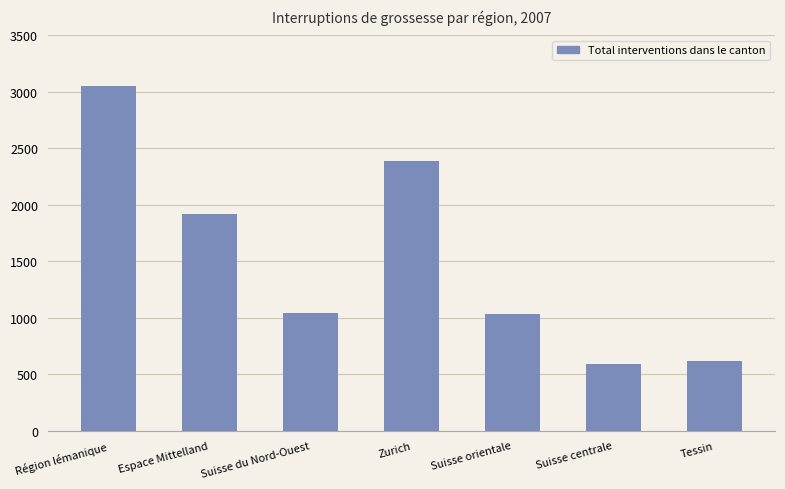

Where does the data first go above 1043?

Région lémanique